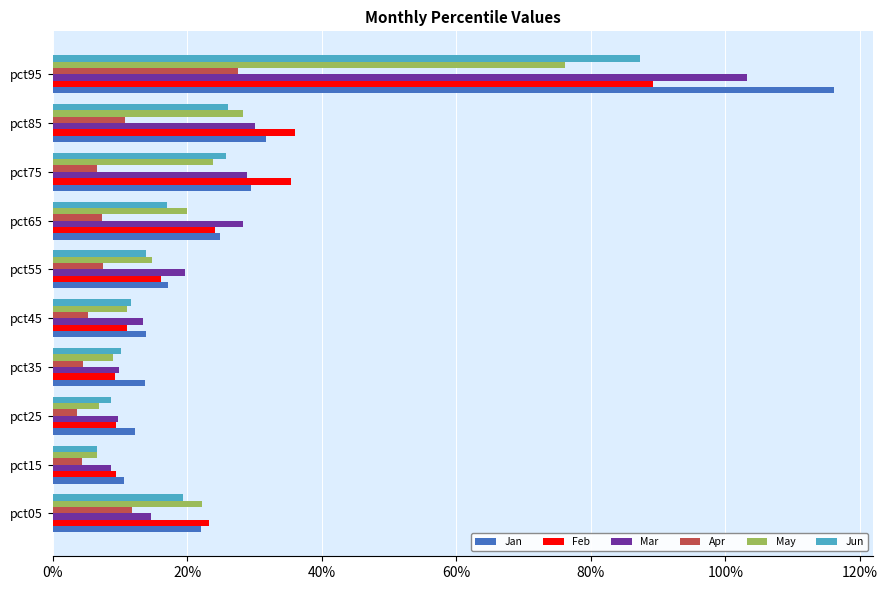

What is the difference between the second highest and minimum values in the Feb series?

0.3